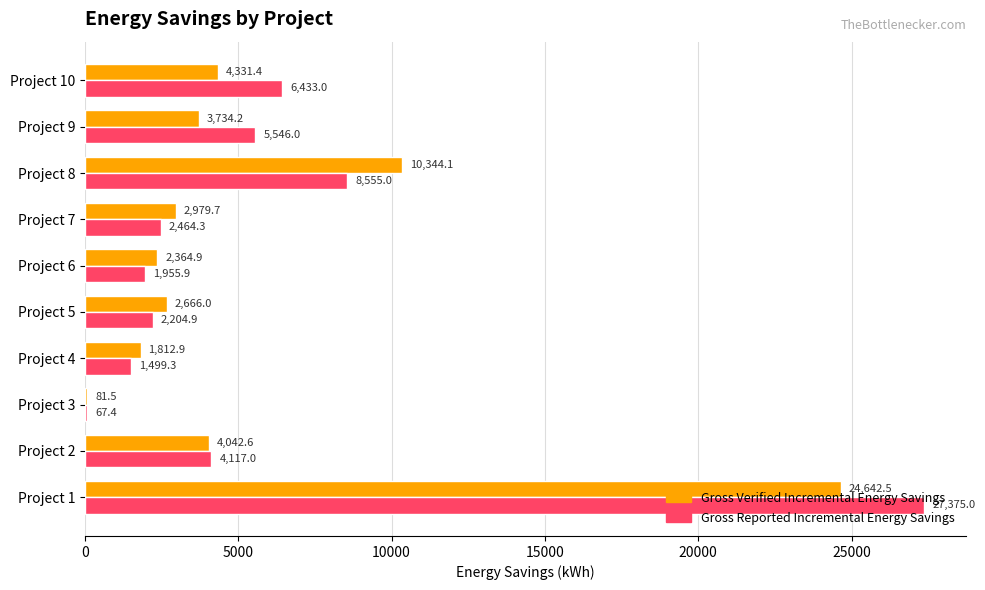

Between Project 5 and Project 6, which series saw the biggest shift?

Gross Verified Incremental Energy Savings